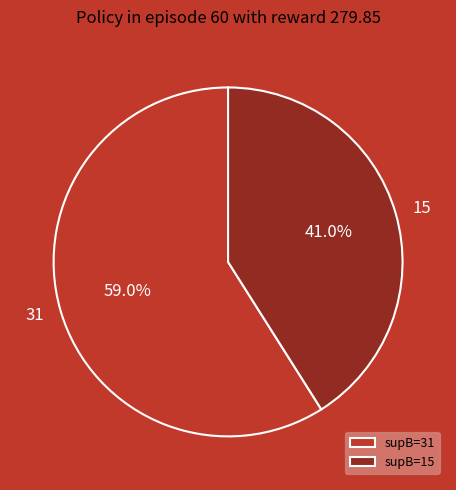

Which category has the biggest portion of the pie?

31